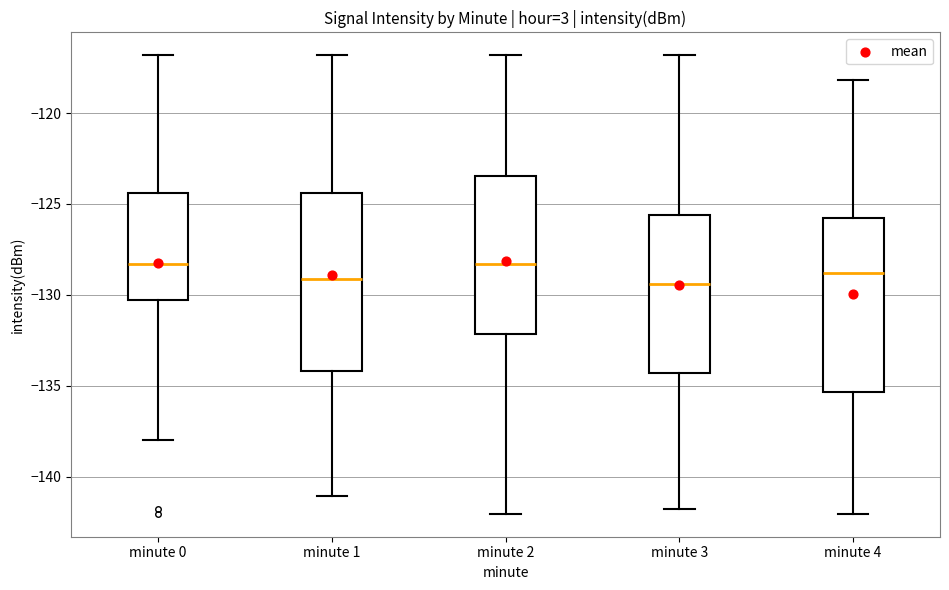

Where does the median line of the box for minute 3 sit on the y-axis? The values are not printed on the chart, so give them approximately, as read against the axis.

-129.5